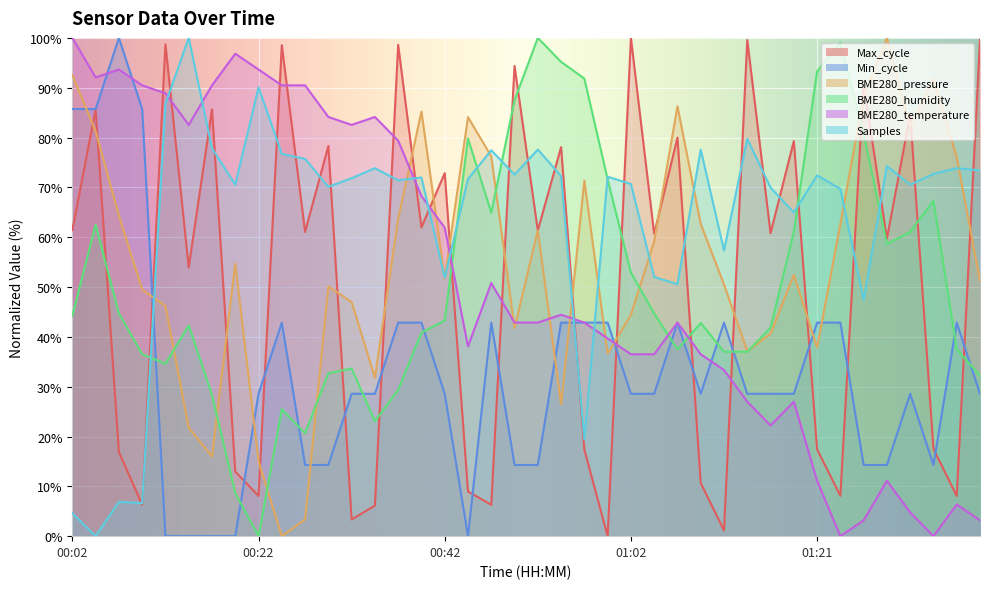

What is the difference between the maximum and second lowest values in the BME280_temperature series?

100.0